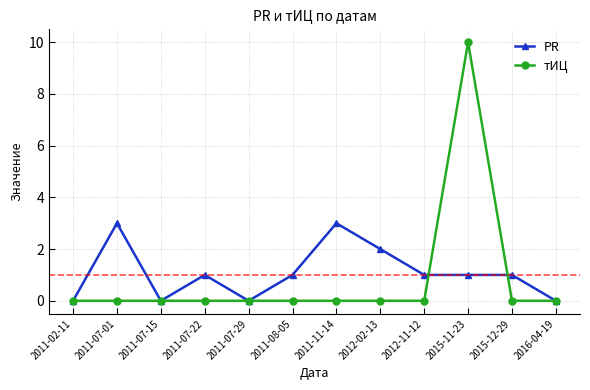

The value of PR at 2011-07-15 is 2. True or false?

False